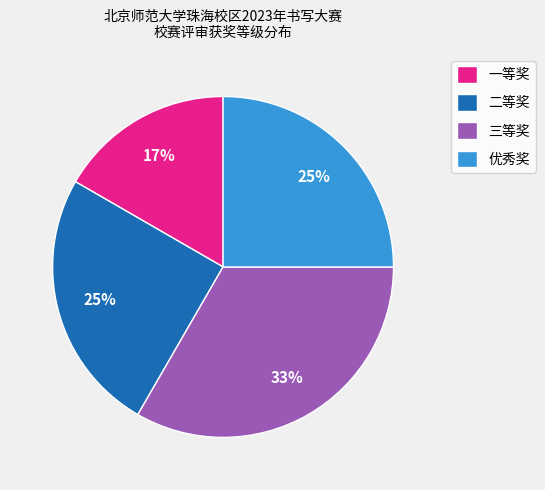

Is 一等奖 the majority of the pie?

No